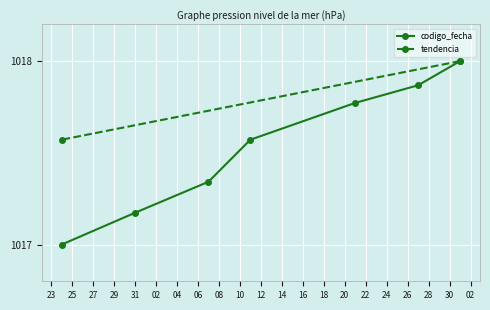

Is it true that the value at 2022-04-21 is 1017.8?

True